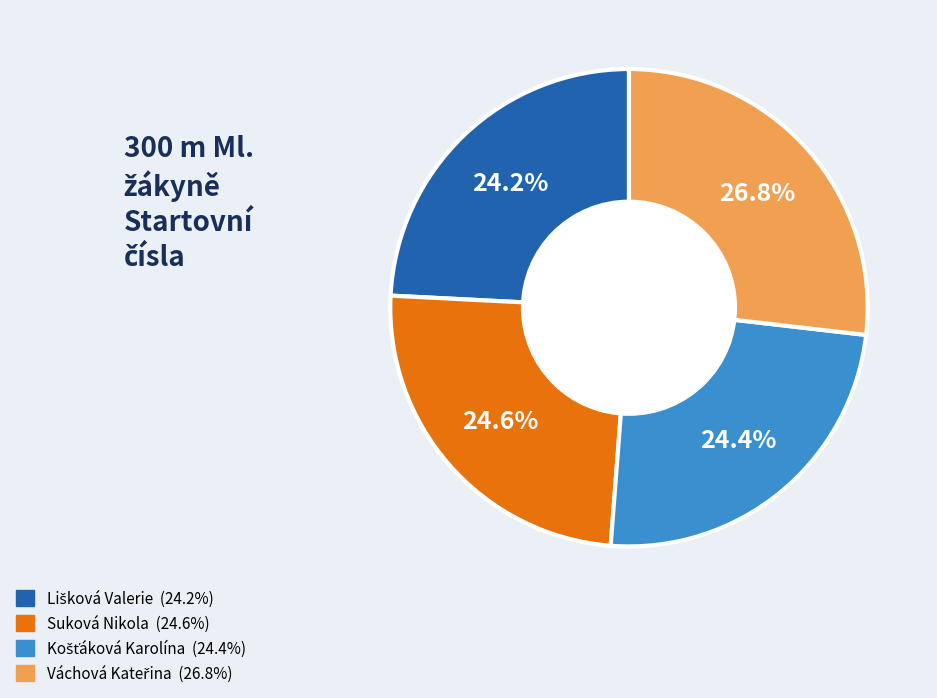

To the nearest percent, what is the average slice percentage?

25%